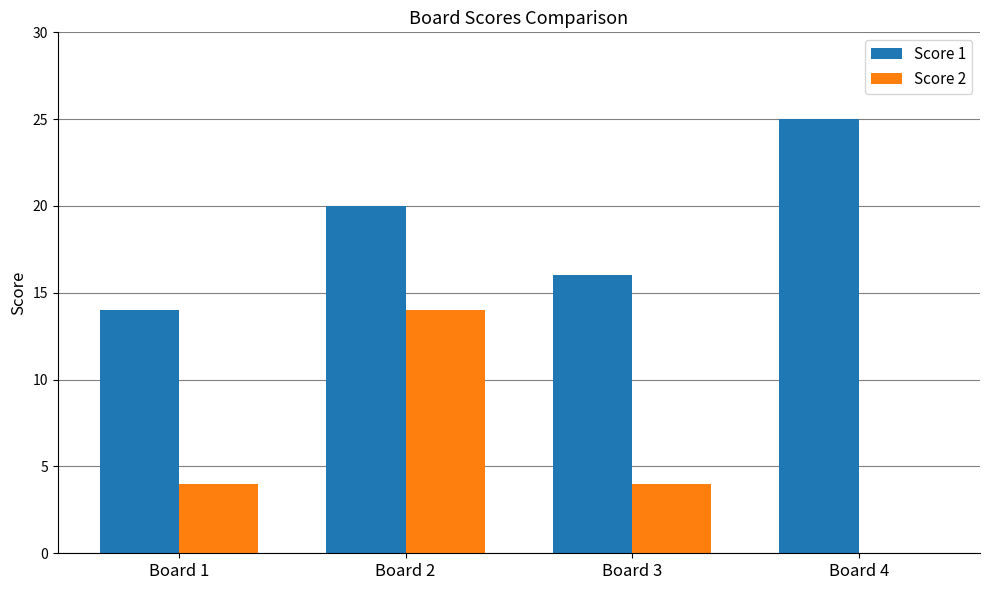

What is the spread (max minus min) of values at Board 1?

10